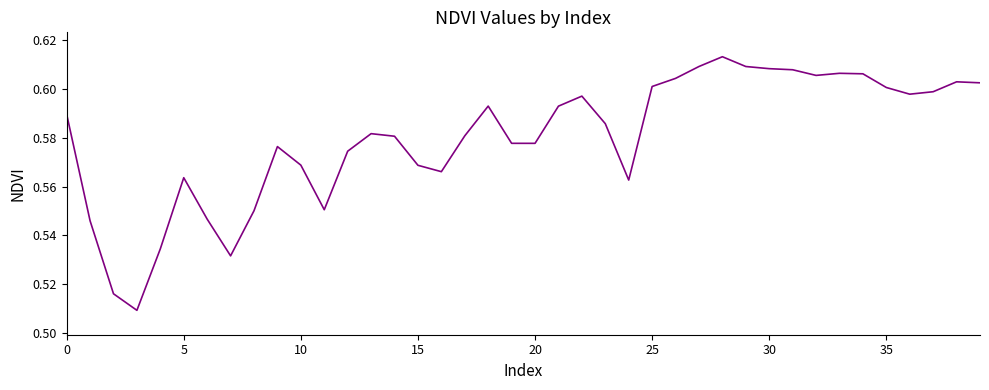

What is the greatest value displayed?

0.6